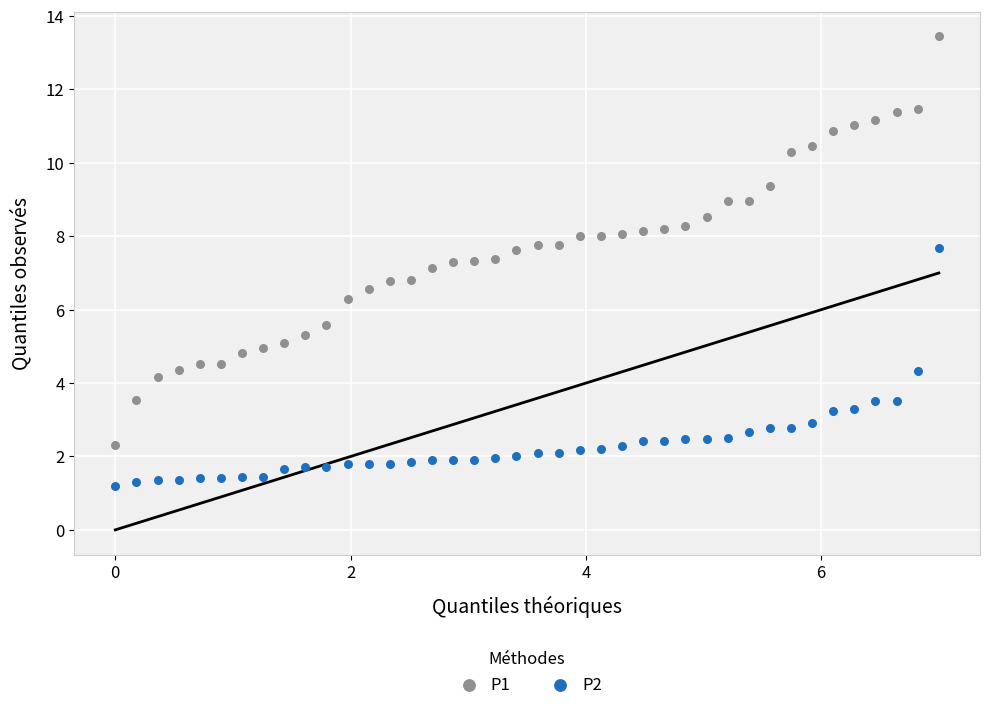

Which series has the largest Y range (max minus min)?

P1